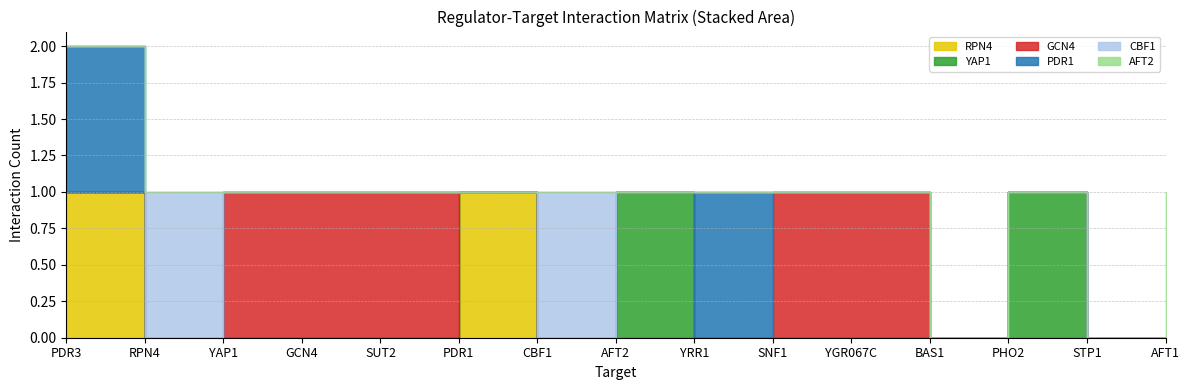

What is the label of the 9th point from the left?

YRR1